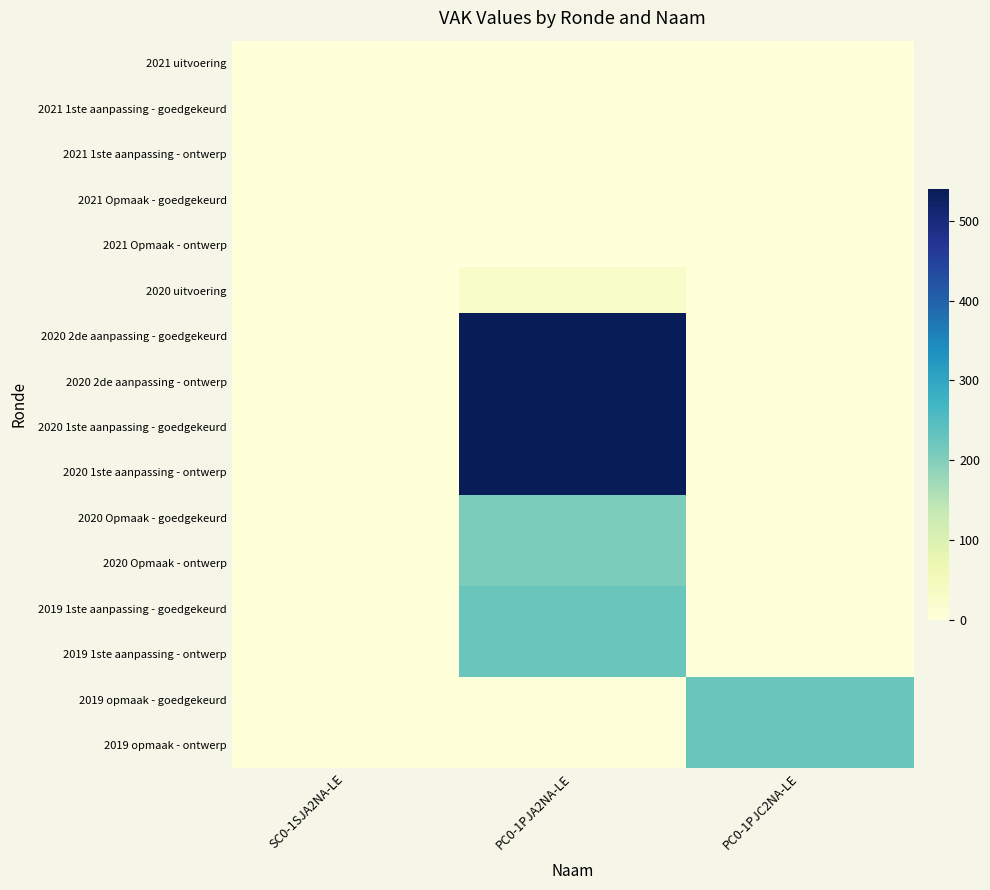

Reading right to left, transcribe all the data shown in this chart.

2021 uitvoering: PC0-1PJC2NA-LE=0	PC0-1PJA2NA-LE=0	SC0-1SJA2NA-LE=0
2021 1ste aanpassing - goedgekeurd: PC0-1PJC2NA-LE=0	PC0-1PJA2NA-LE=0	SC0-1SJA2NA-LE=0
2021 1ste aanpassing - ontwerp: PC0-1PJC2NA-LE=0	PC0-1PJA2NA-LE=0	SC0-1SJA2NA-LE=0
2021 Opmaak - goedgekeurd: PC0-1PJC2NA-LE=0	PC0-1PJA2NA-LE=0	SC0-1SJA2NA-LE=0
2021 Opmaak - ontwerp: PC0-1PJC2NA-LE=0	PC0-1PJA2NA-LE=0	SC0-1SJA2NA-LE=0
2020 uitvoering: PC0-1PJC2NA-LE=0	PC0-1PJA2NA-LE=27	SC0-1SJA2NA-LE=0
2020 2de aanpassing - goedgekeurd: PC0-1PJC2NA-LE=0	PC0-1PJA2NA-LE=540	SC0-1SJA2NA-LE=0
2020 2de aanpassing - ontwerp: PC0-1PJC2NA-LE=0	PC0-1PJA2NA-LE=540	SC0-1SJA2NA-LE=0
2020 1ste aanpassing - goedgekeurd: PC0-1PJC2NA-LE=0	PC0-1PJA2NA-LE=540	SC0-1SJA2NA-LE=0
2020 1ste aanpassing - ontwerp: PC0-1PJC2NA-LE=0	PC0-1PJA2NA-LE=540	SC0-1SJA2NA-LE=0
2020 Opmaak - goedgekeurd: PC0-1PJC2NA-LE=0	PC0-1PJA2NA-LE=206	SC0-1SJA2NA-LE=0
2020 Opmaak - ontwerp: PC0-1PJC2NA-LE=0	PC0-1PJA2NA-LE=206	SC0-1SJA2NA-LE=0
2019 1ste aanpassing - goedgekeurd: PC0-1PJC2NA-LE=0	PC0-1PJA2NA-LE=225	SC0-1SJA2NA-LE=0
2019 1ste aanpassing - ontwerp: PC0-1PJC2NA-LE=0	PC0-1PJA2NA-LE=225	SC0-1SJA2NA-LE=0
2019 opmaak - goedgekeurd: PC0-1PJC2NA-LE=225	PC0-1PJA2NA-LE=0	SC0-1SJA2NA-LE=0
2019 opmaak - ontwerp: PC0-1PJC2NA-LE=225	PC0-1PJA2NA-LE=0	SC0-1SJA2NA-LE=0